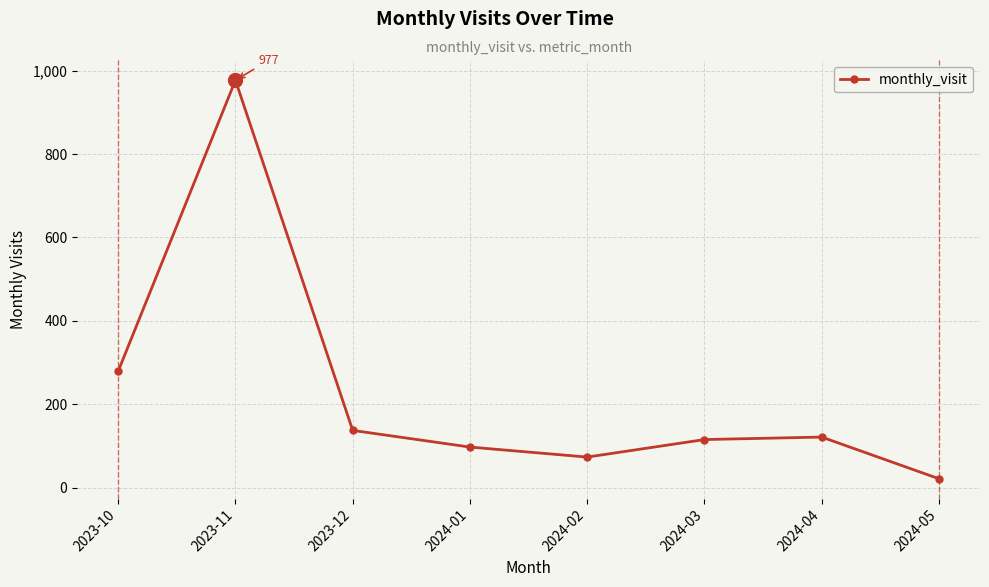

Is it true that the value at 2023-10 is 279?

True